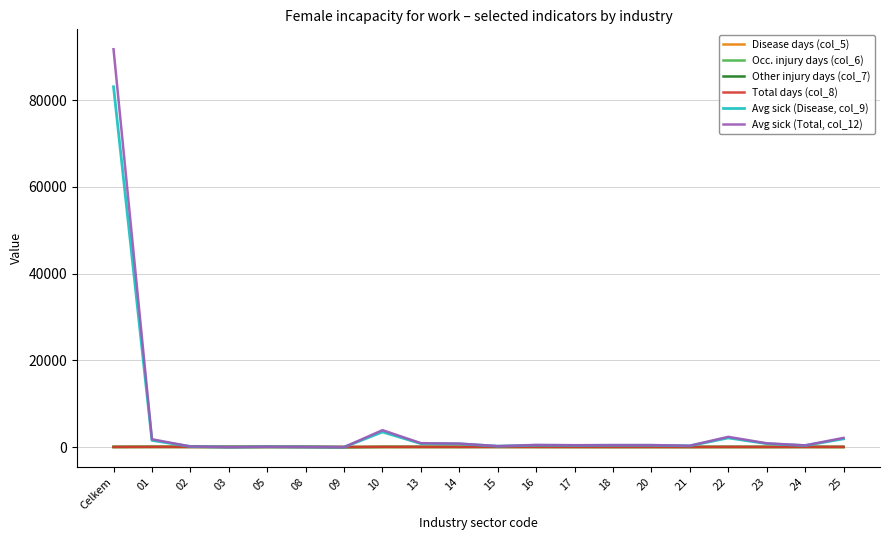

How many series are shown in this chart?

6